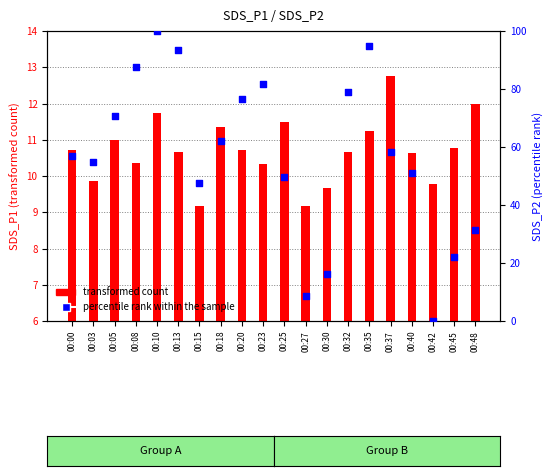

What is the change in value from 00:03 to 00:30?

-38.7